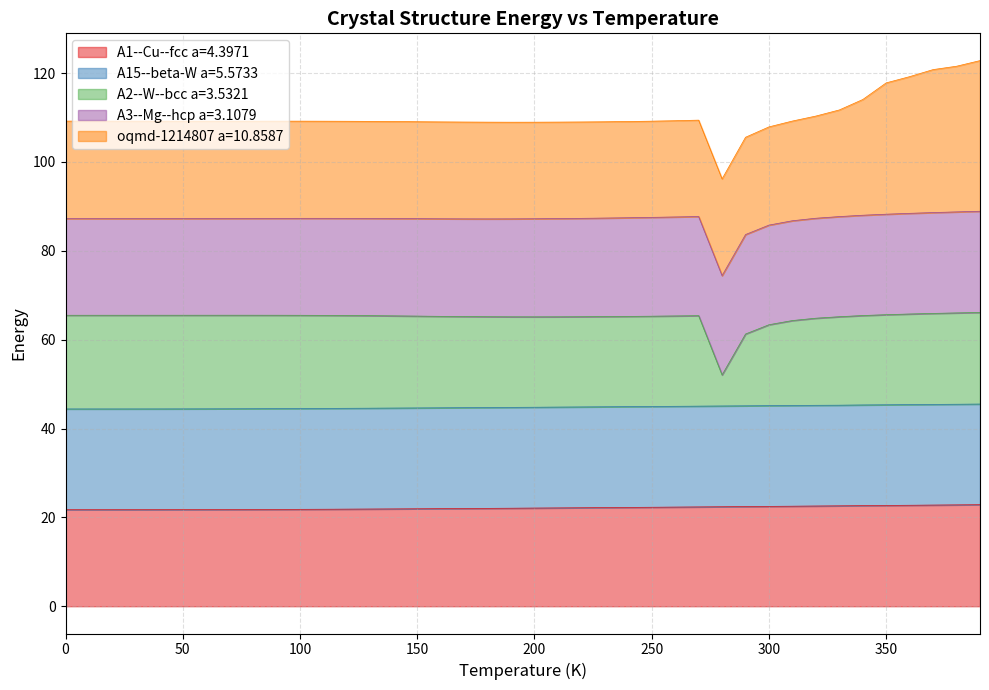

What is the value of the A2--W--bcc a=3.5321 point at the 29th from the left?

52.1